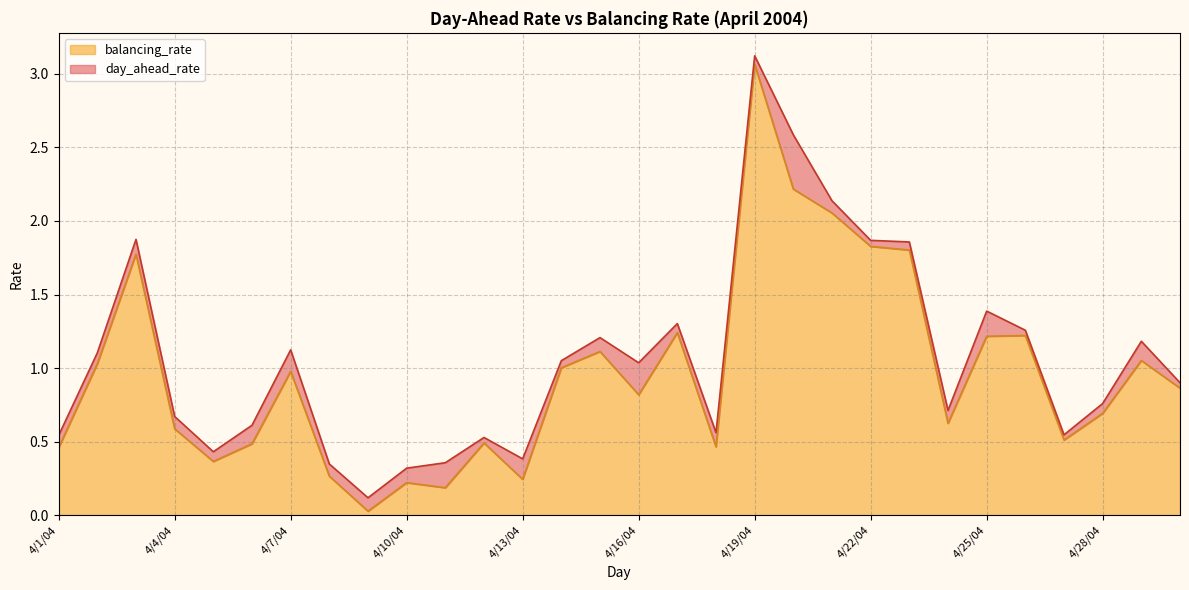

Where is the first local minimum?

4/5/04